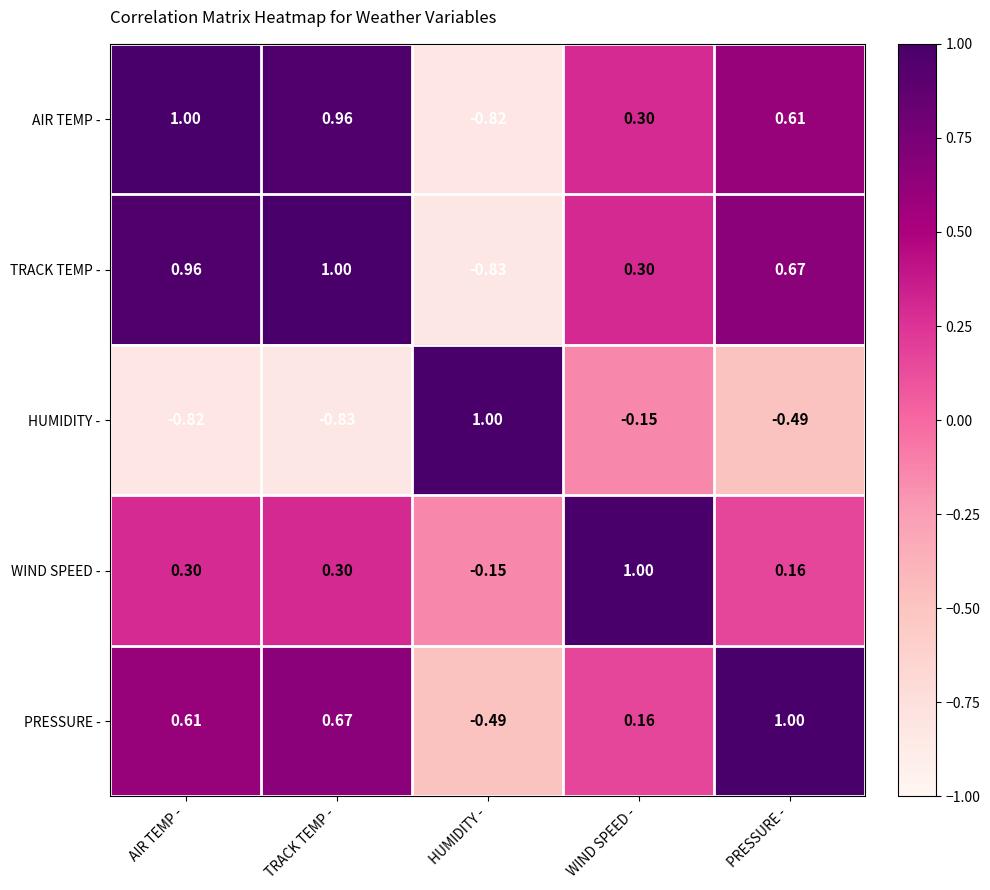

At how many categories does at least one series exceed 0?

5